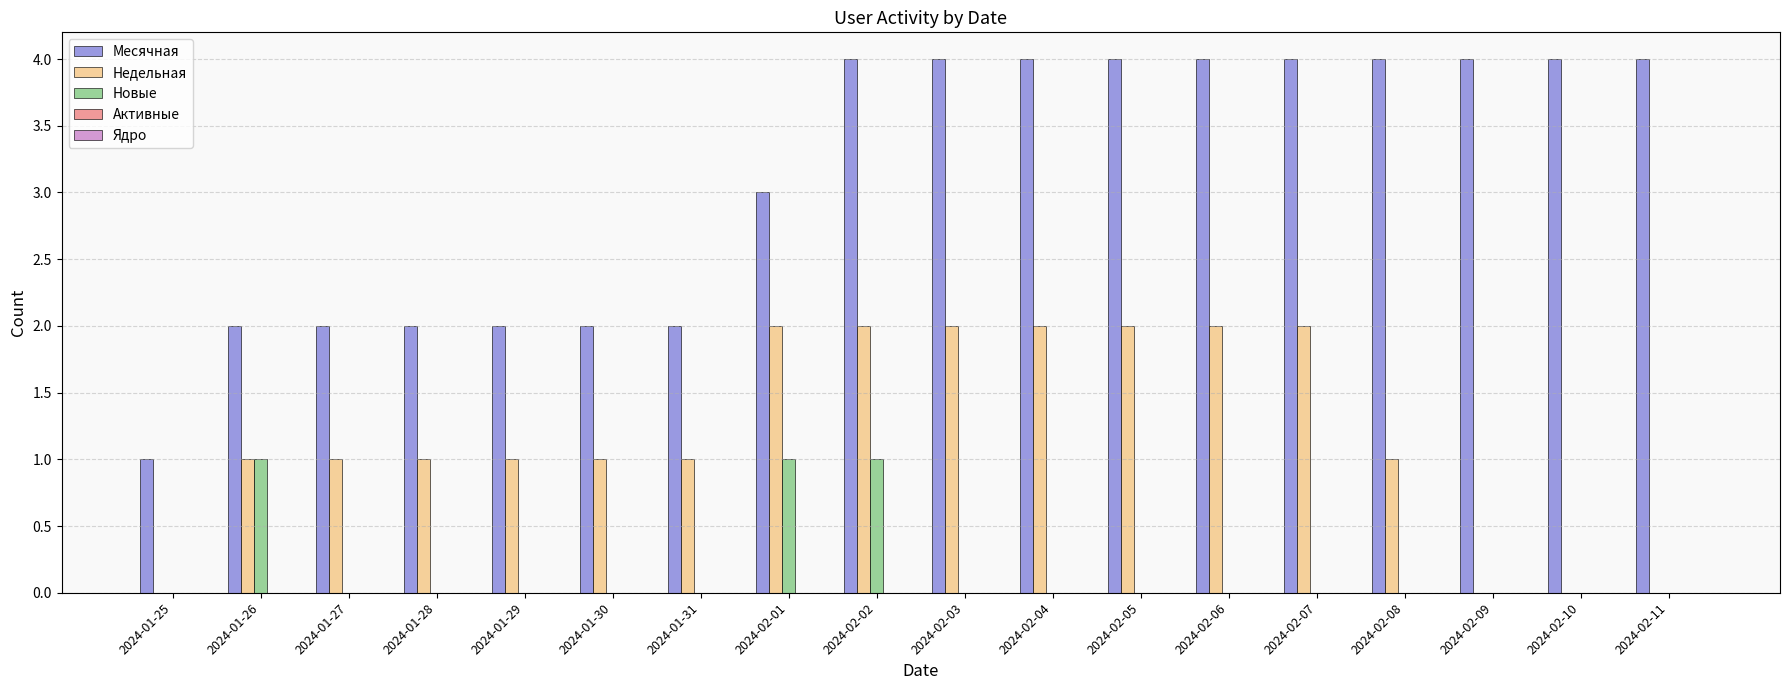

What is the total value across all series at 2024-02-08?

5